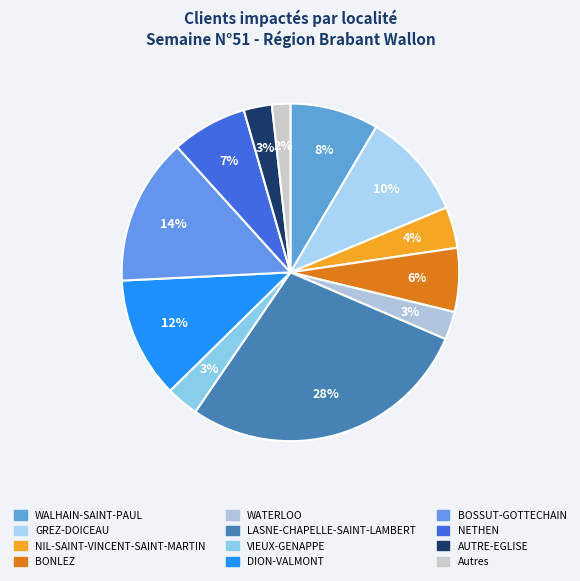

To the nearest percent, what portion does WALHAIN-SAINT-PAUL represent?

8%